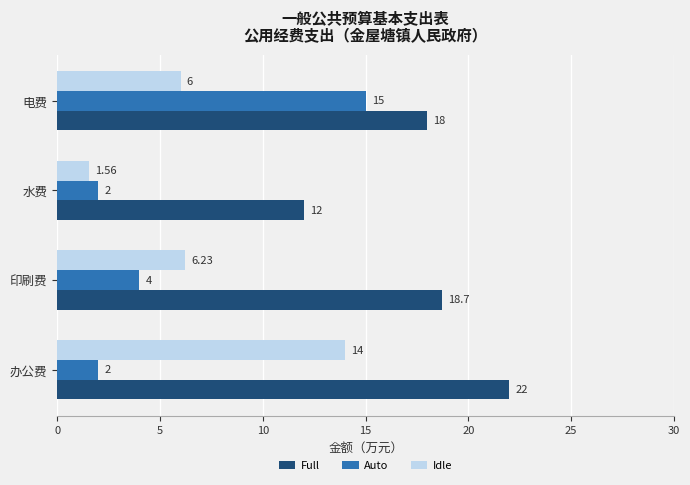

What is the difference between the Auto values at 水费 and 印刷费?

2.0